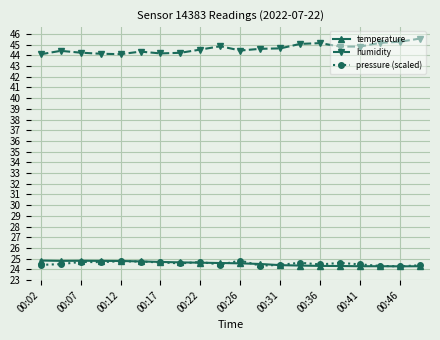

True or false: humidity and temperature cross at least once.

False